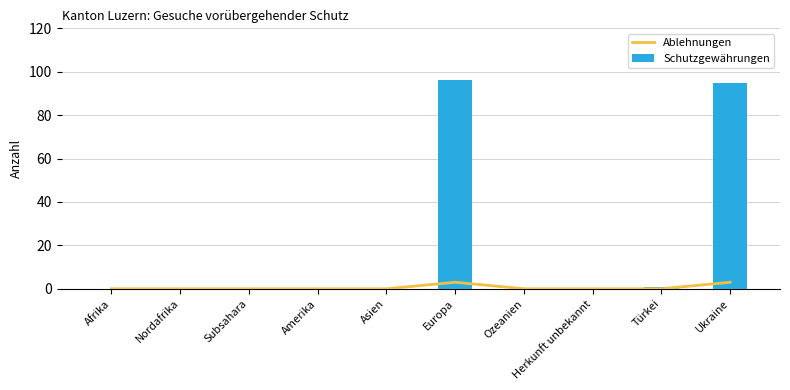

Which has a higher value, Amerika or Subsahara?

Amerika